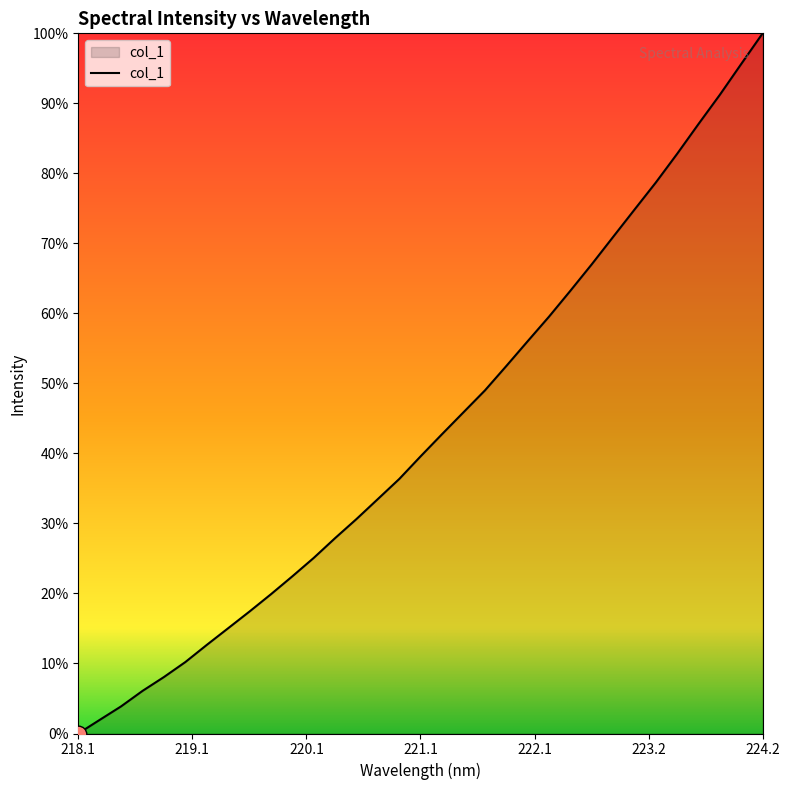

Does the chart have visible grid lines?

No